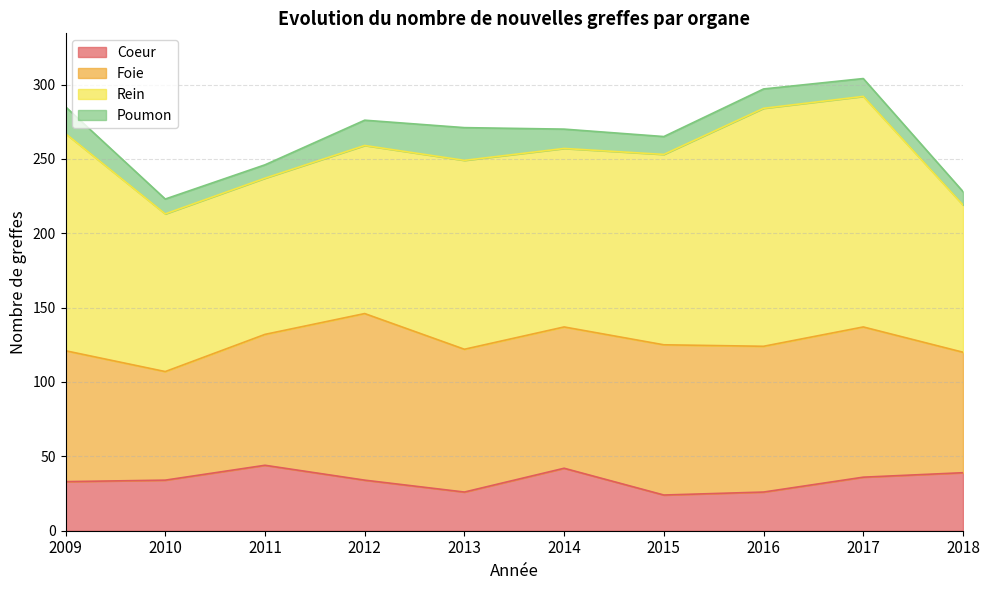

What is the minimum value for Coeur?

24